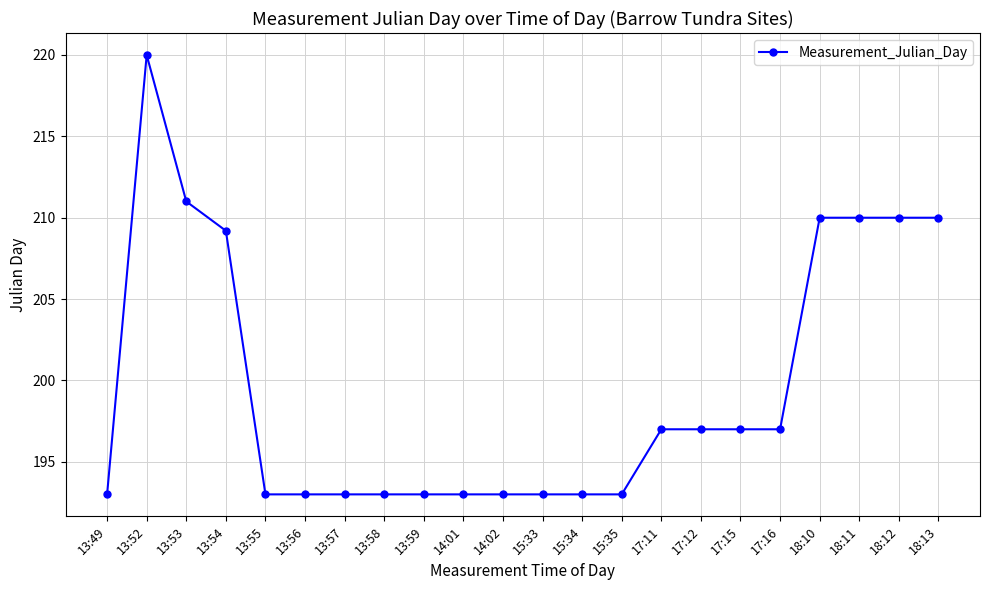

What is the sum of the values at 13:54 and 13:59?

402.2